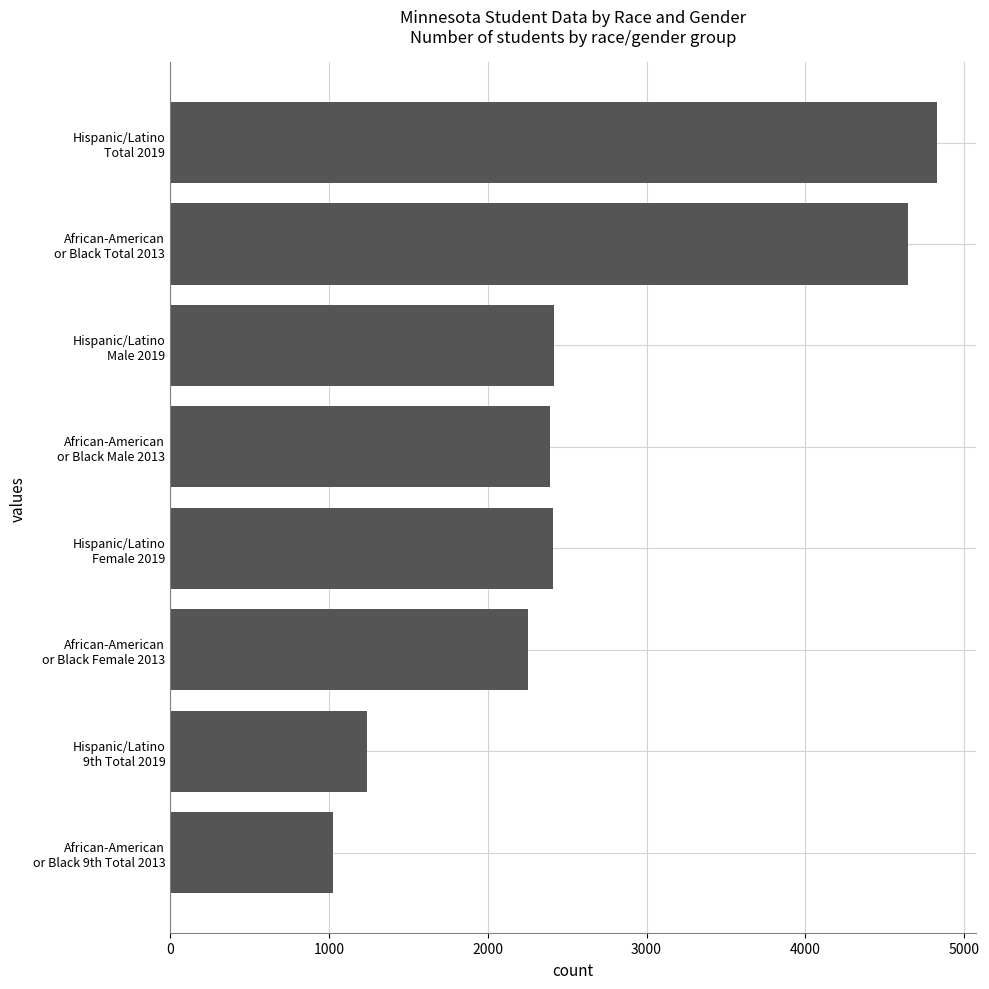

Does the chart contain stacked bars?

No